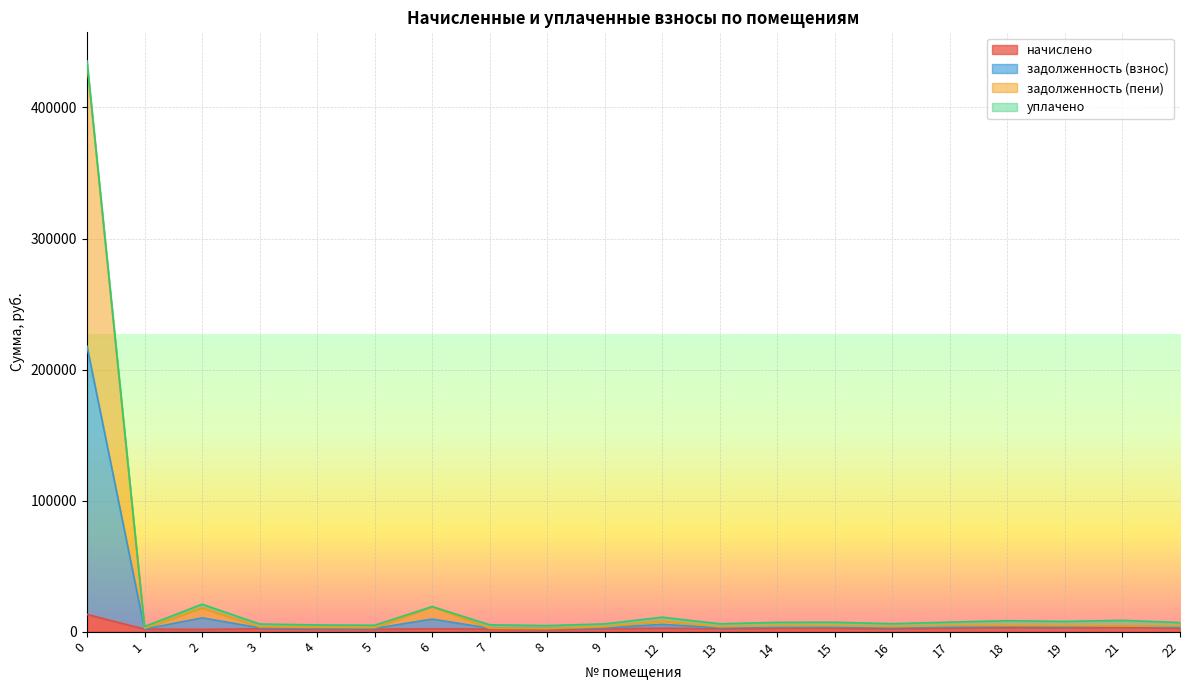

How many interior local valleys does the задолженность (пени) series have?

6